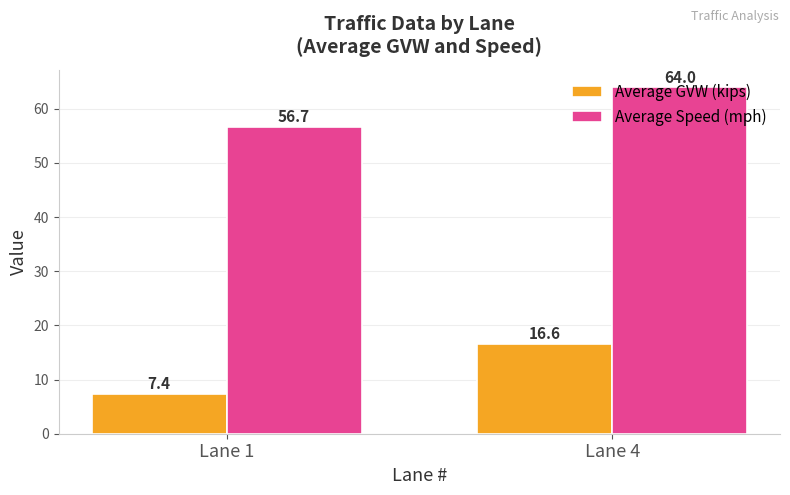

At which label does Average GVW (kips) reach its peak?

Lane 4